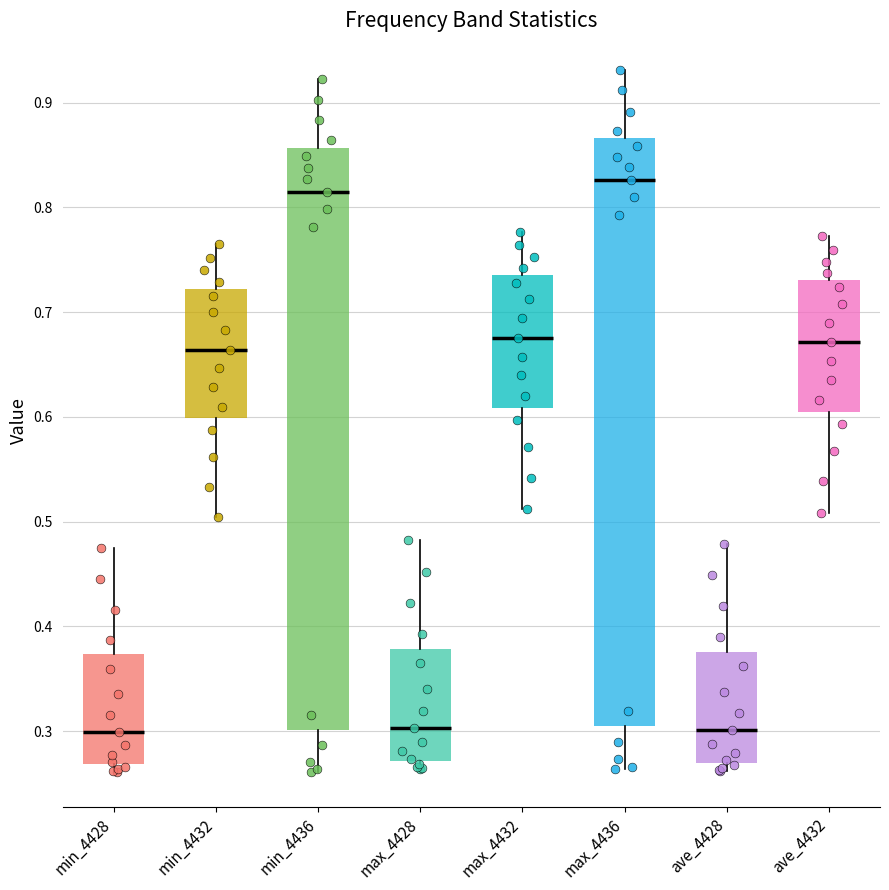

Which box's median line is the highest?

max_4436